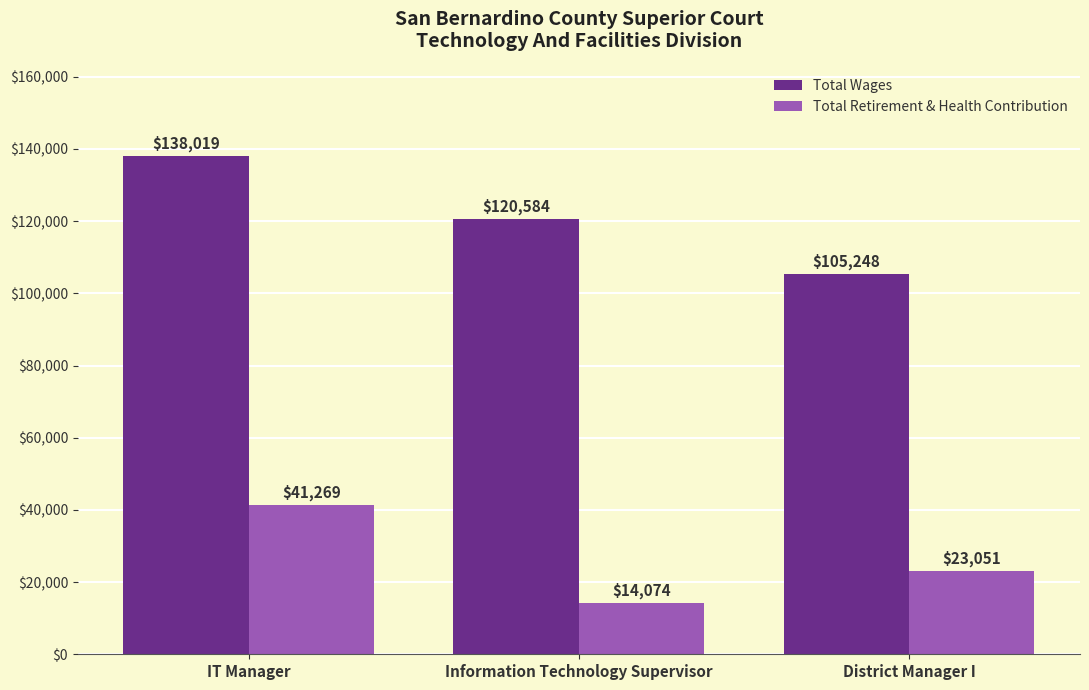

What is the value of the Total Retirement & Health Contribution bar at the 1st from the left?

41269